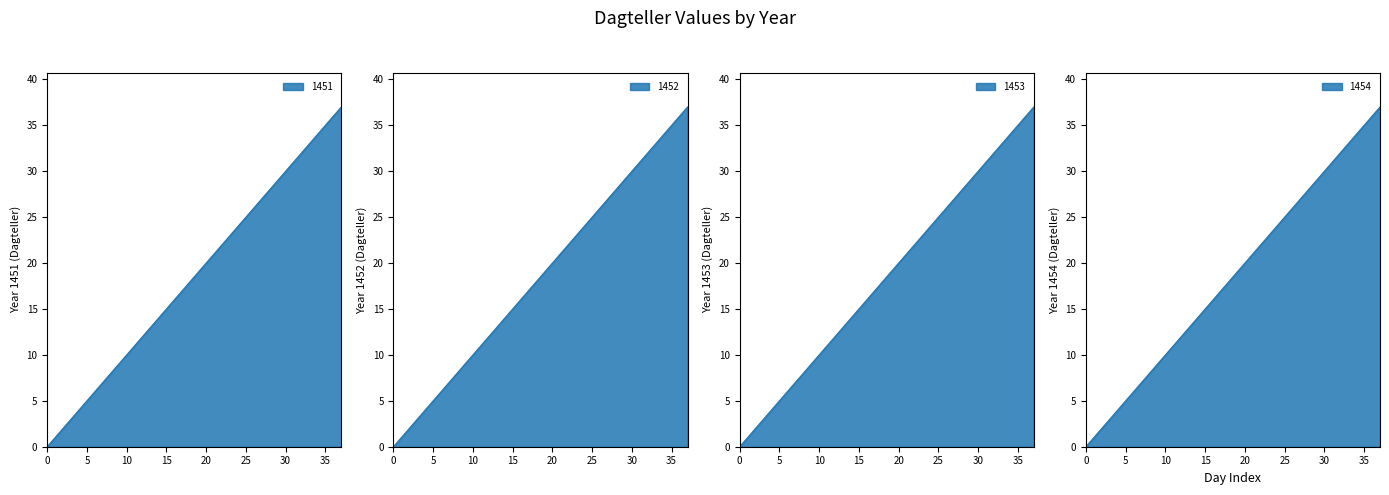

Reading left to right, extract all data points from this chart.

1451: 0	1	2	3	4	5	6	7	8	9	10	11	12	13	14	15	16	17	18	19	20	21	22	23	24	25	26	27	28	29	30	31	32	33	34	35	36	37
1452: 0	1	2	3	4	5	6	7	8	9	10	11	12	13	14	15	16	17	18	19	20	21	22	23	24	25	26	27	28	29	30	31	32	33	34	35	36	37
1453: 0	1	2	3	4	5	6	7	8	9	10	11	12	13	14	15	16	17	18	19	20	21	22	23	24	25	26	27	28	29	30	31	32	33	34	35	36	37
1454: 0	1	2	3	4	5	6	7	8	9	10	11	12	13	14	15	16	17	18	19	20	21	22	23	24	25	26	27	28	29	30	31	32	33	34	35	36	37